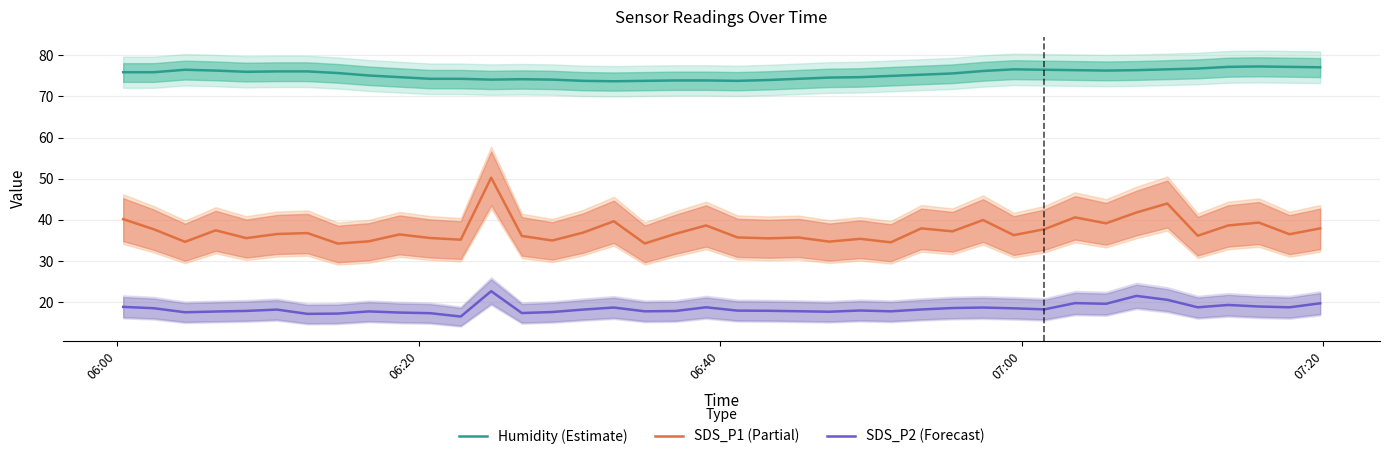

What is the value of the Humidity (Estimate) point at the 30th from the left?

76.6